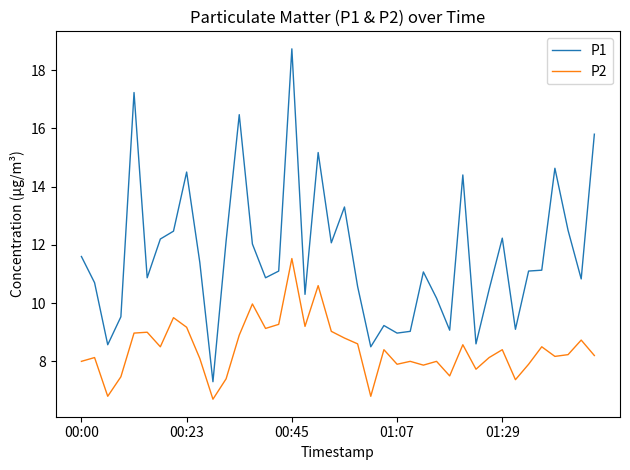

What is the difference between the maximum and minimum values in the P1 series?

11.4